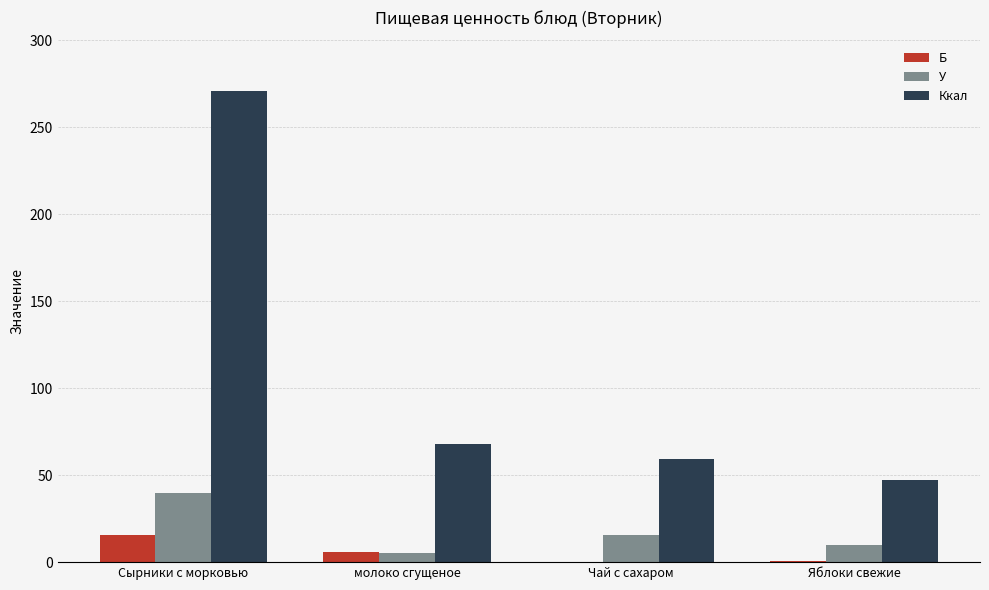

Are the bars horizontal?

No